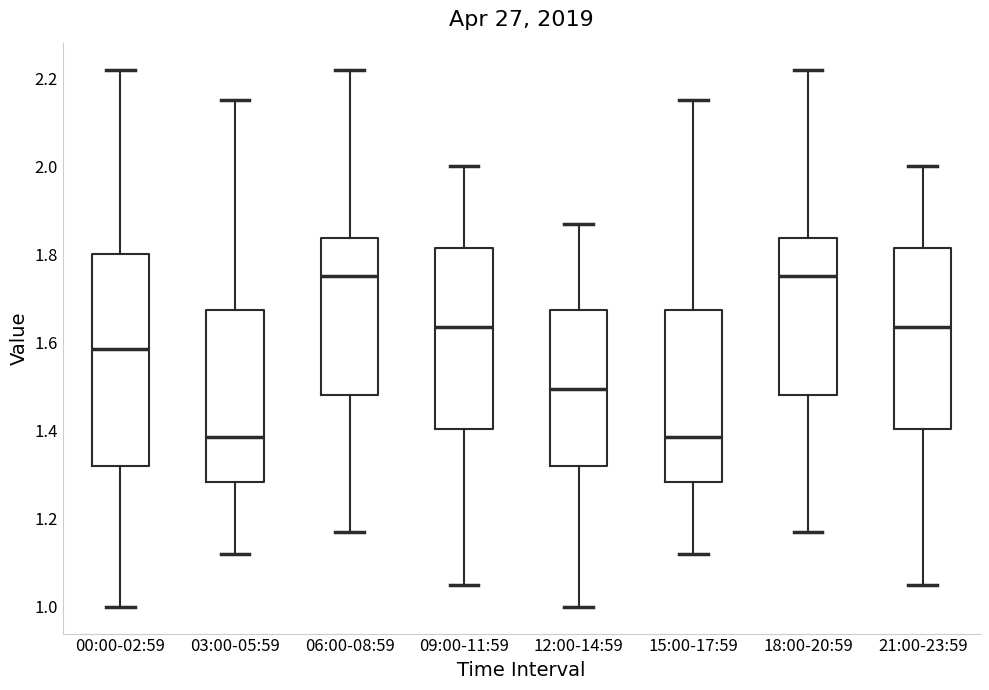

Where is the lower edge of the box for 00:00-02:59 on the y-axis? The values are not printed on the chart, so give them approximately, as read against the axis.

1.32